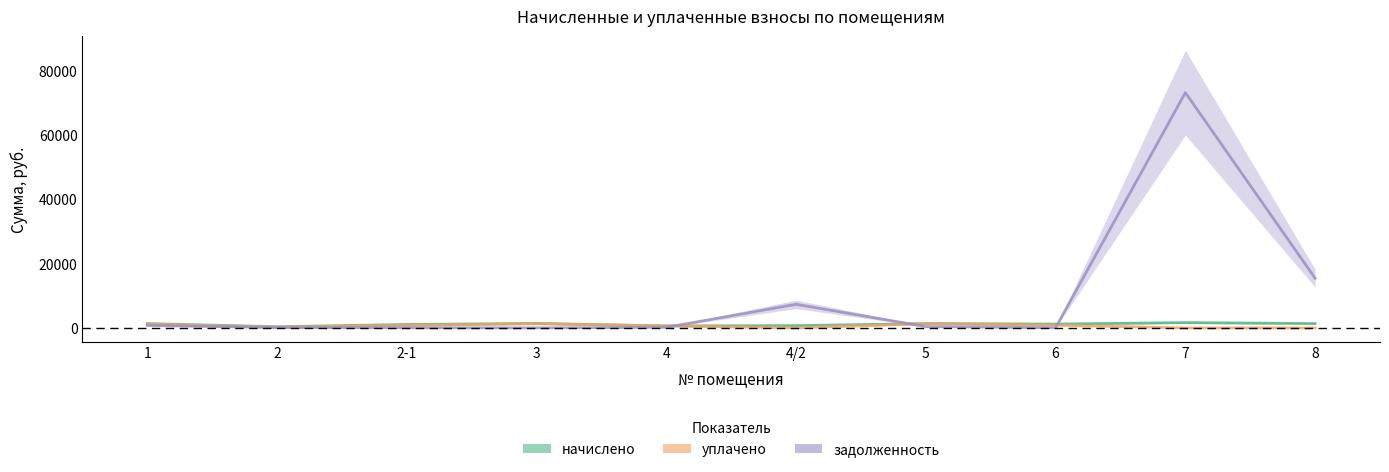

Reading left to right, extract all data points from this chart.

начислено: 1=1356.4	2=380.9	2-1=1074.6	3=1396.1	4=629.8	4/2=720.1	5=1356.4	6=1195.7	7=1660.3	8=1349.8
уплачено: 1=1165.1	2=242.2	2-1=766.7	3=1300.0	4=610.3	4/2=0.0	5=1314.5	6=853.2	7=0.0	8=0.0
задолженность: 1=771.4	2=115.2	2-1=50.4	3=0.0	4=190.5	4/2=7340.8	5=410.3	6=56.0	7=73172.7	8=15439.8